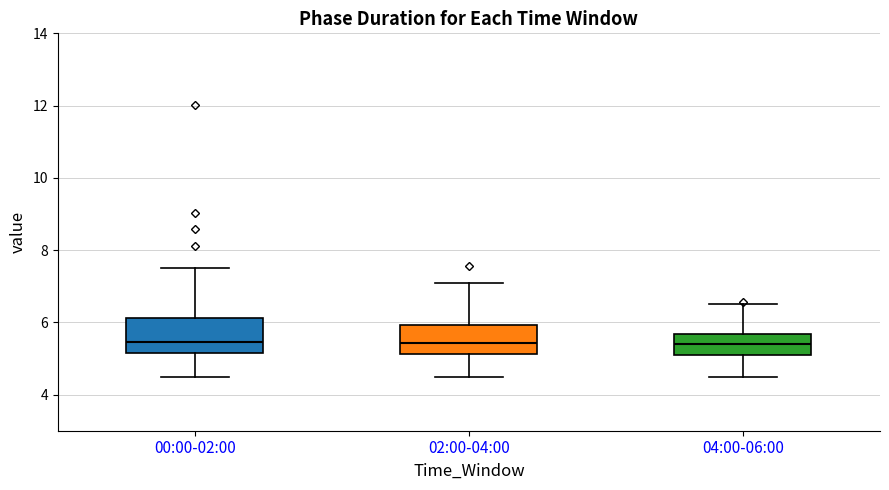

Where is the upper edge of the box for 04:00-06:00 on the y-axis? The values are not printed on the chart, so give them approximately, as read against the axis.

5.6